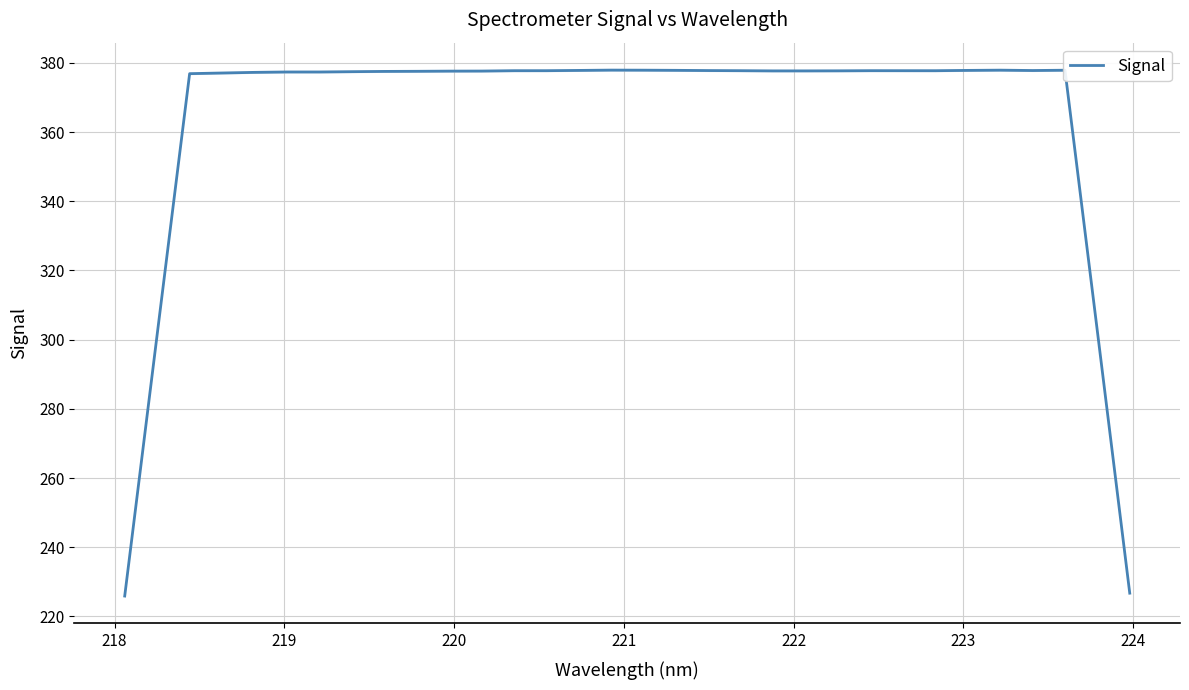

Reading left to right, transcribe all the data shown in this chart.

225.9	301.5	376.9	377.1	377.3	377.4	377.4	377.5	377.6	377.6	377.6	377.7	377.8	377.8	377.8	377.9	377.9	377.9	377.8	377.8	377.7	377.7	377.7	377.8	377.8	377.8	377.8	377.9	377.8	377.9	302.4	226.7